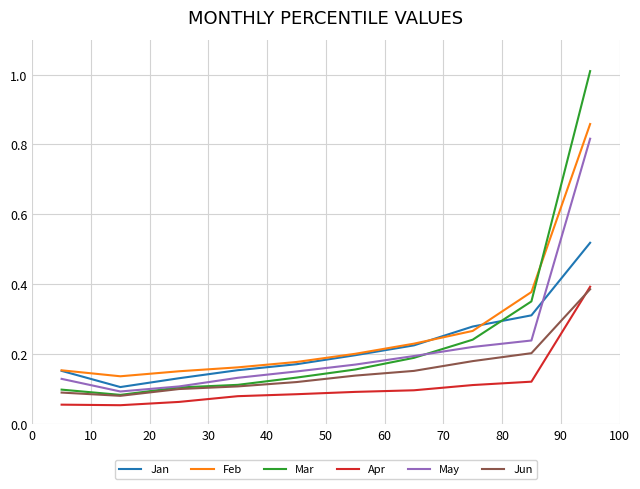

True or false: May and Feb cross at least once.

False